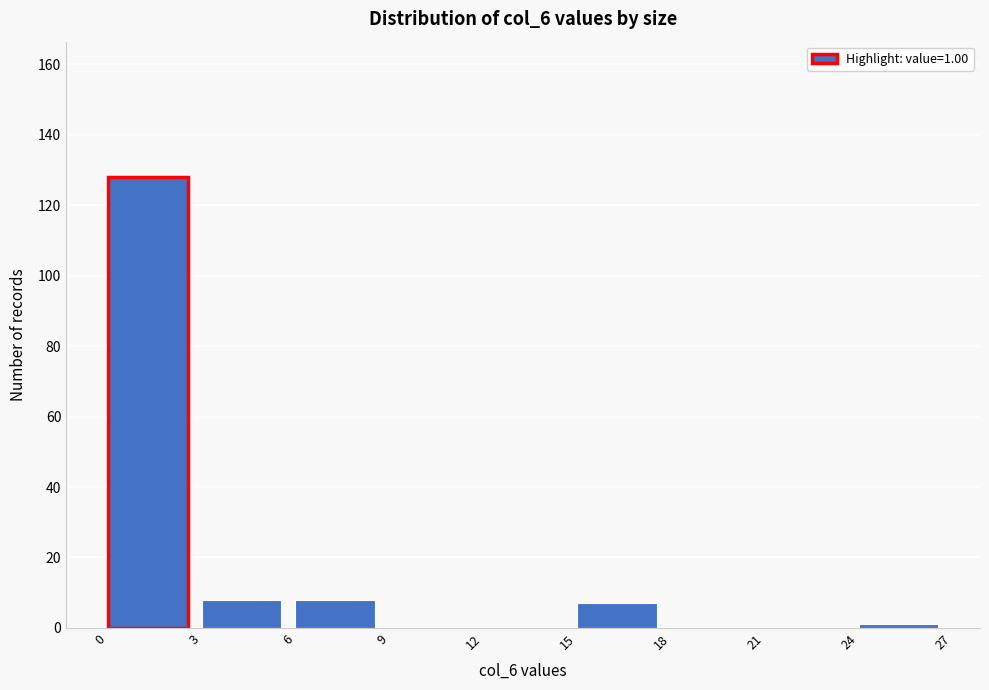

Over which range of the x-axis is the bar tallest?

0 to 3